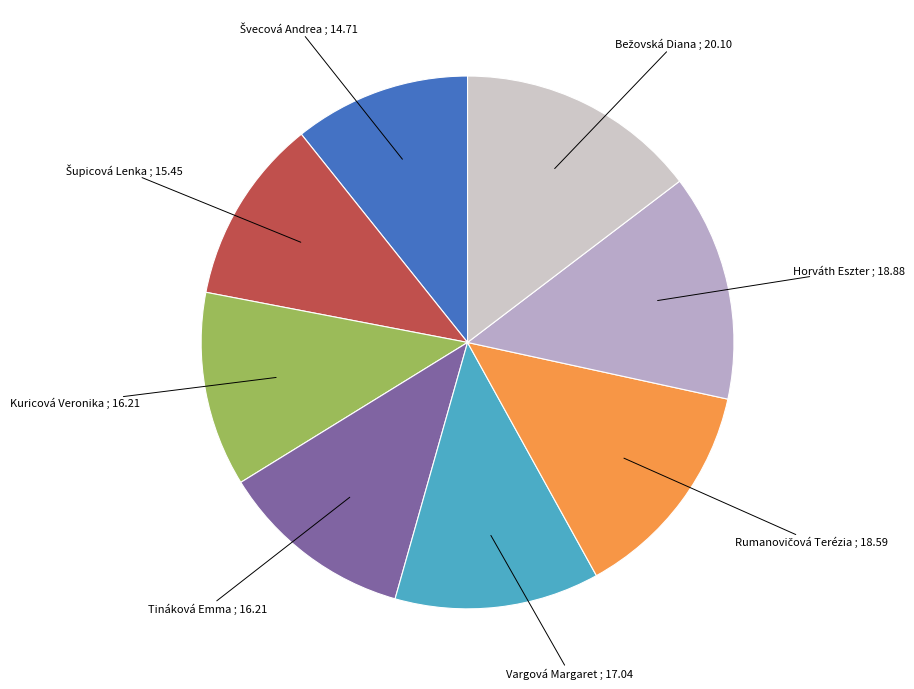

Is it true that Kuricová Veronika is 1% of the pie?

False